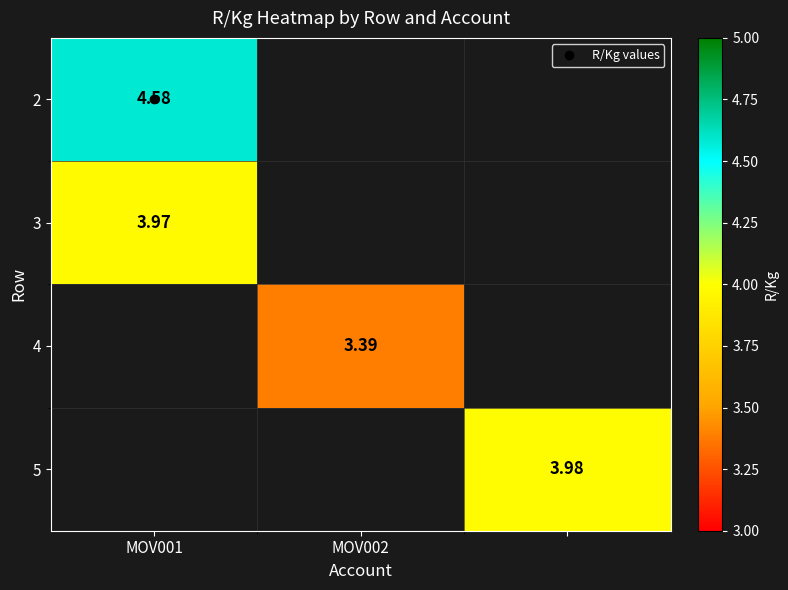

Between 2 and MOV001, which is larger?

MOV001